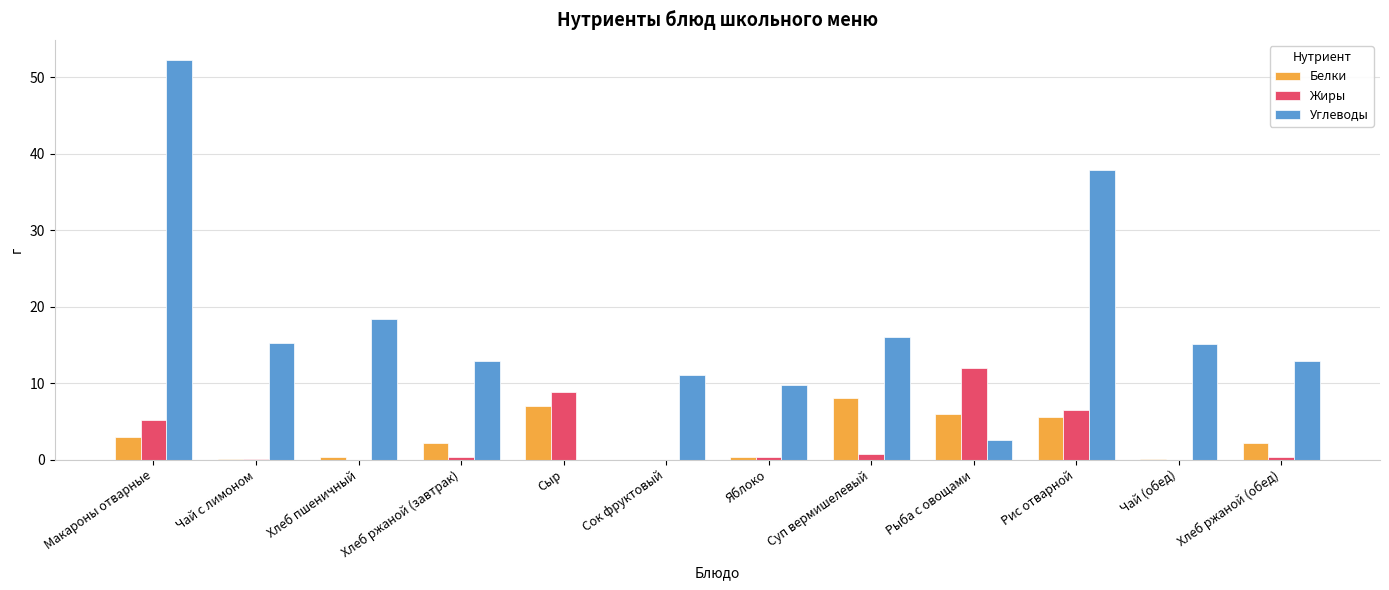

Are the bars horizontal?

No